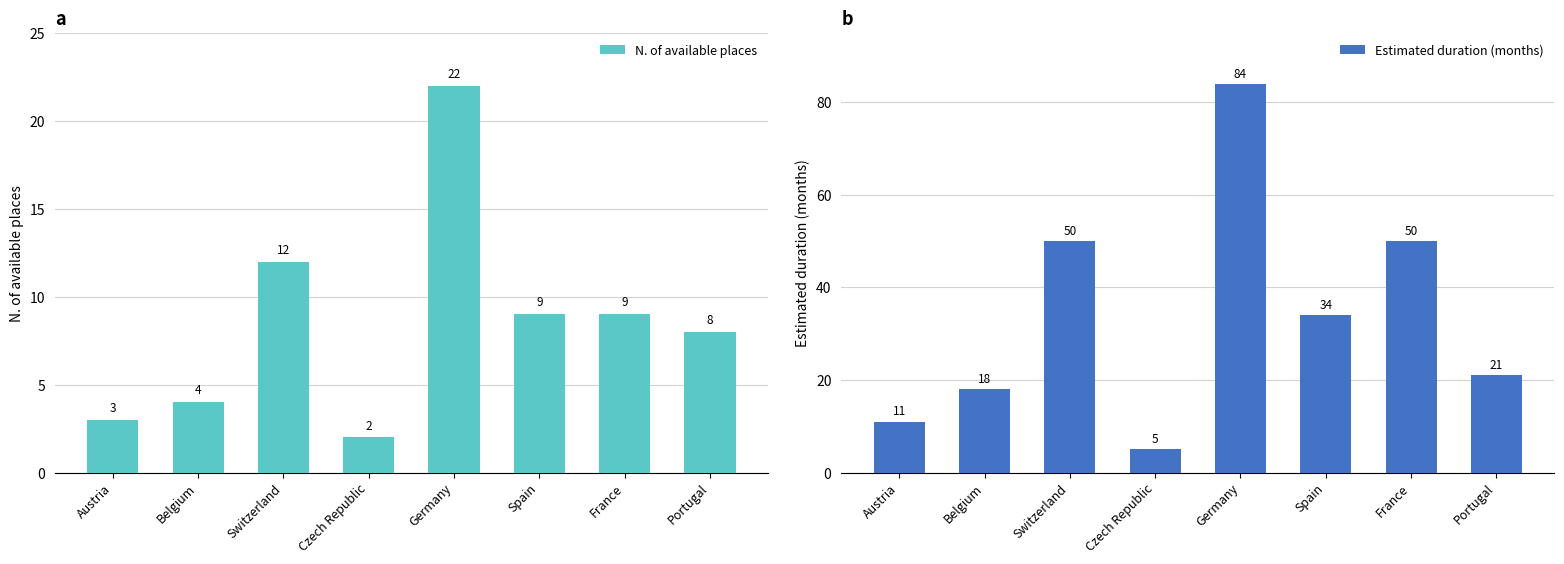

What is the approximate value of Estimated duration (months) at Portugal, to the nearest 10?

20